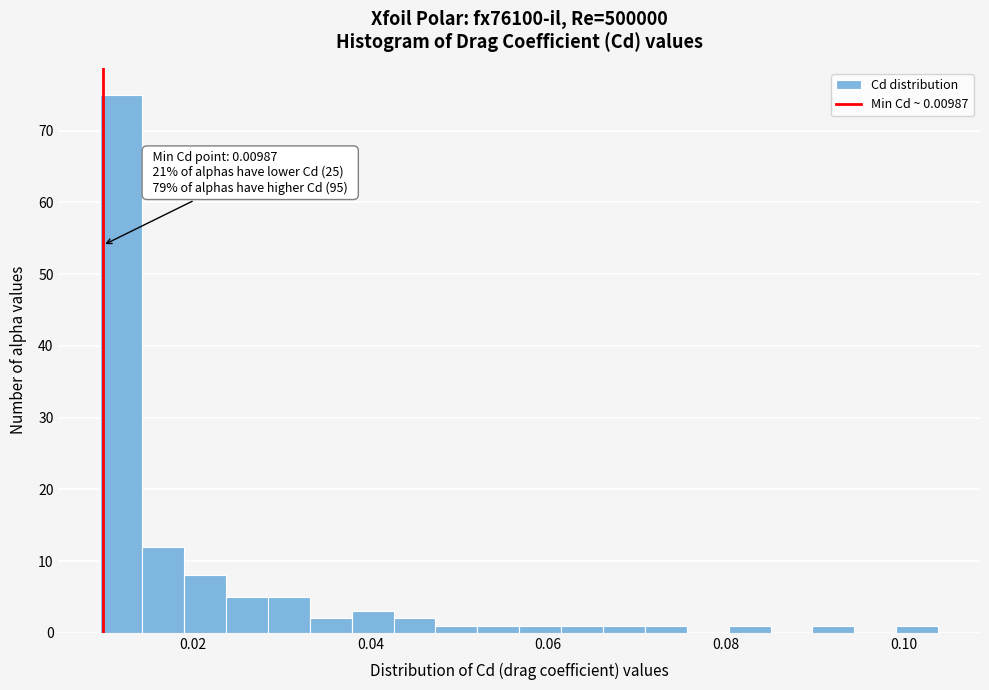

Read against the x-axis, roughly where is the centre of the tallest bar?

0.012